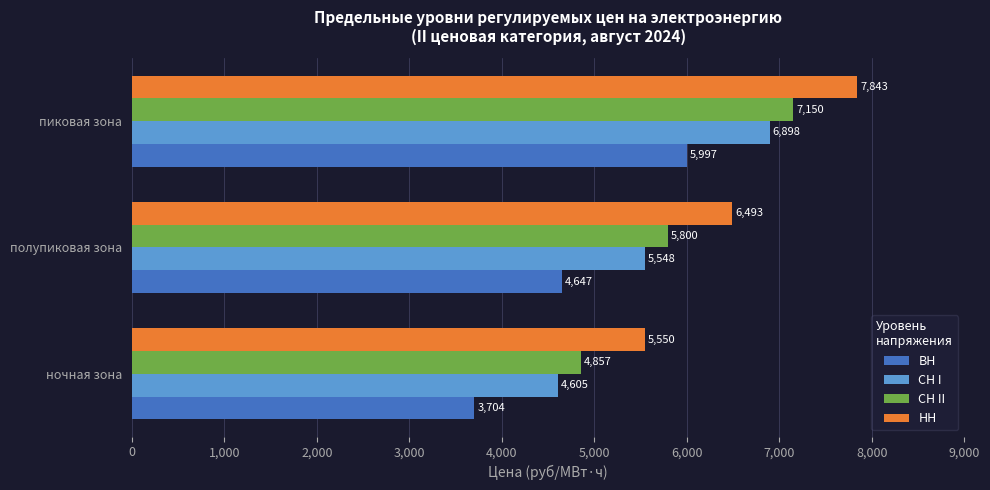

The СН II series shows 4857.4 at ночная зона. True or false?

True